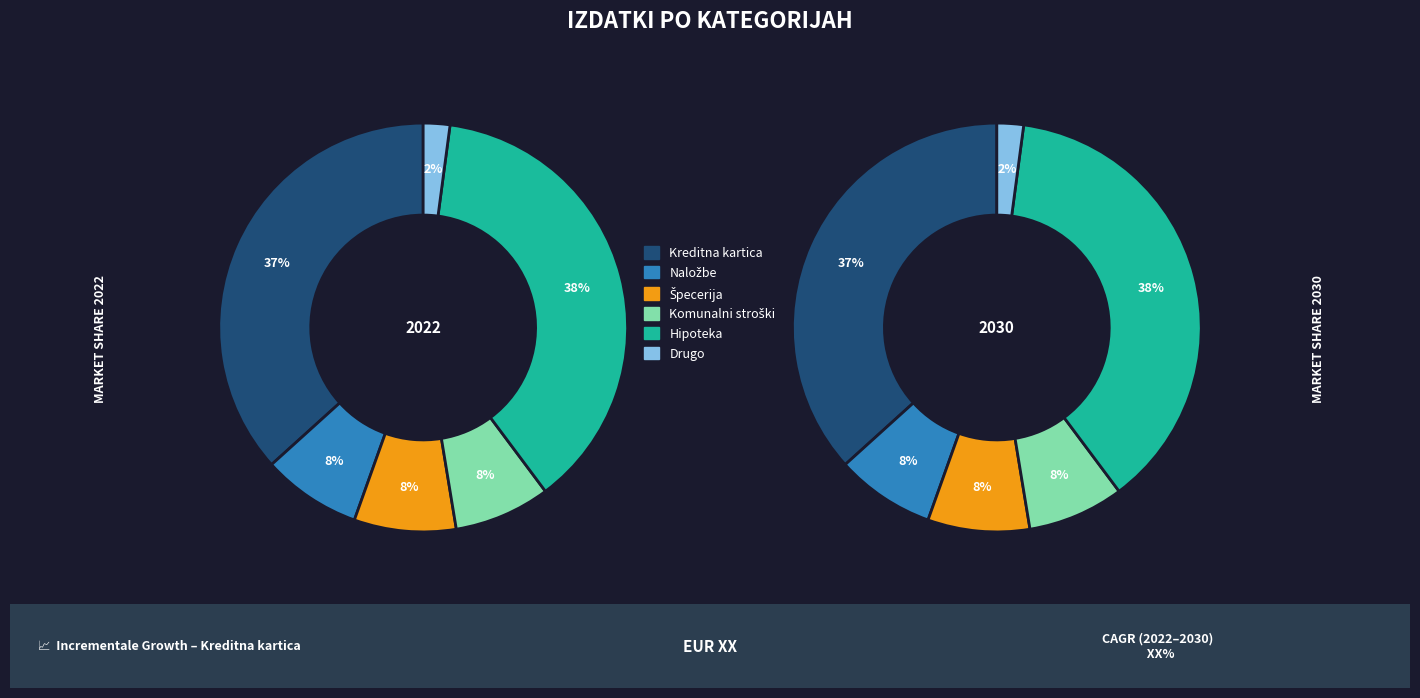

Which slice is the smallest?

Drugo